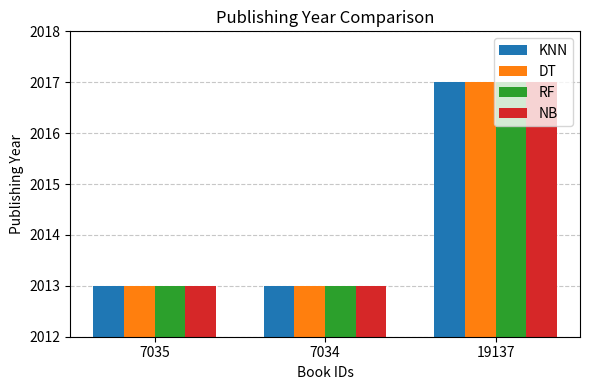

True or false: KNN has a value of 2013 at 7035.

True